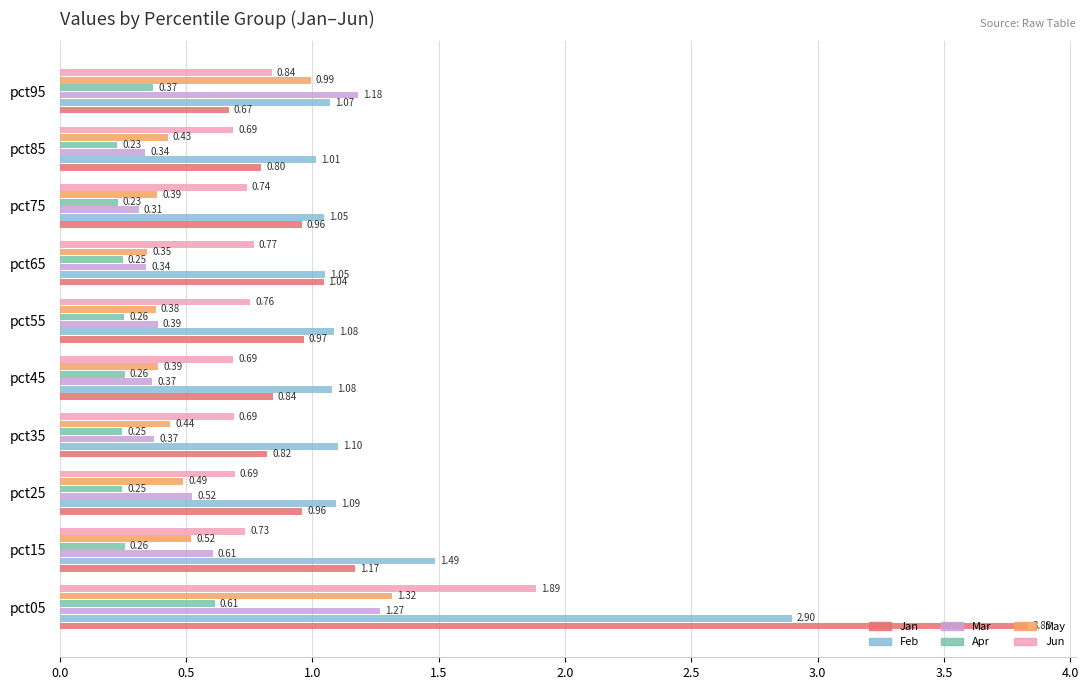

What is the sum of all Jan values?

12.1